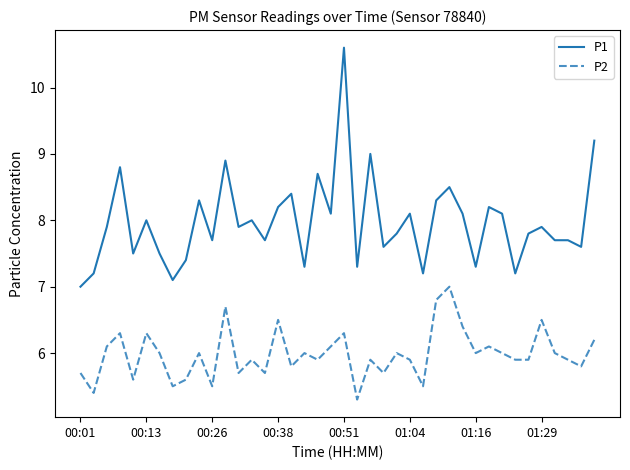

What is the difference between the maximum and minimum values in the P1 series?

3.6